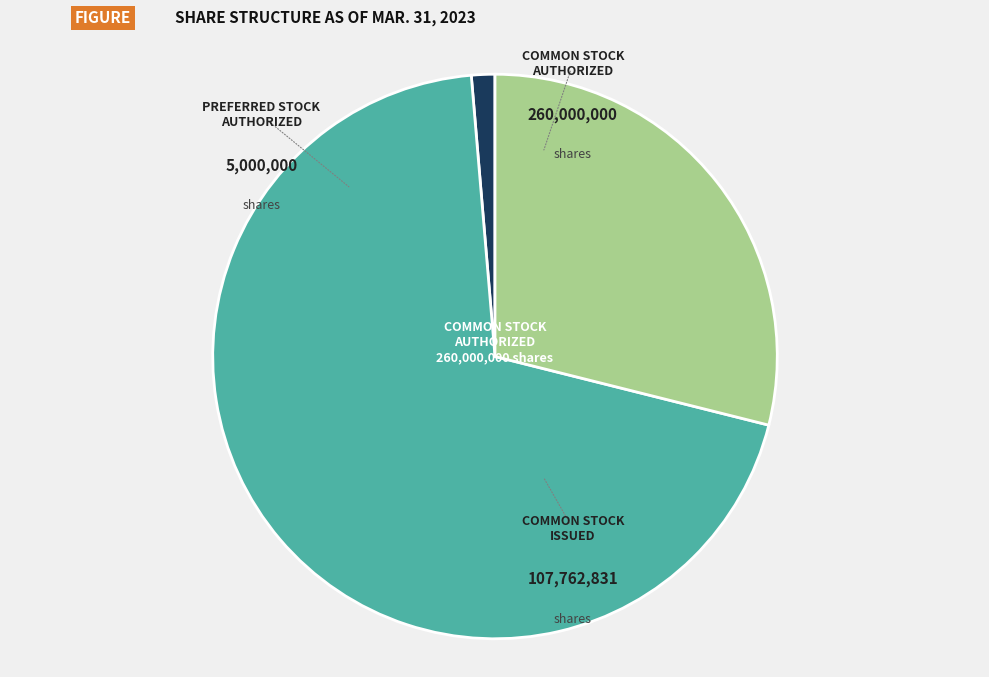

Is there a majority slice in this chart?

Yes